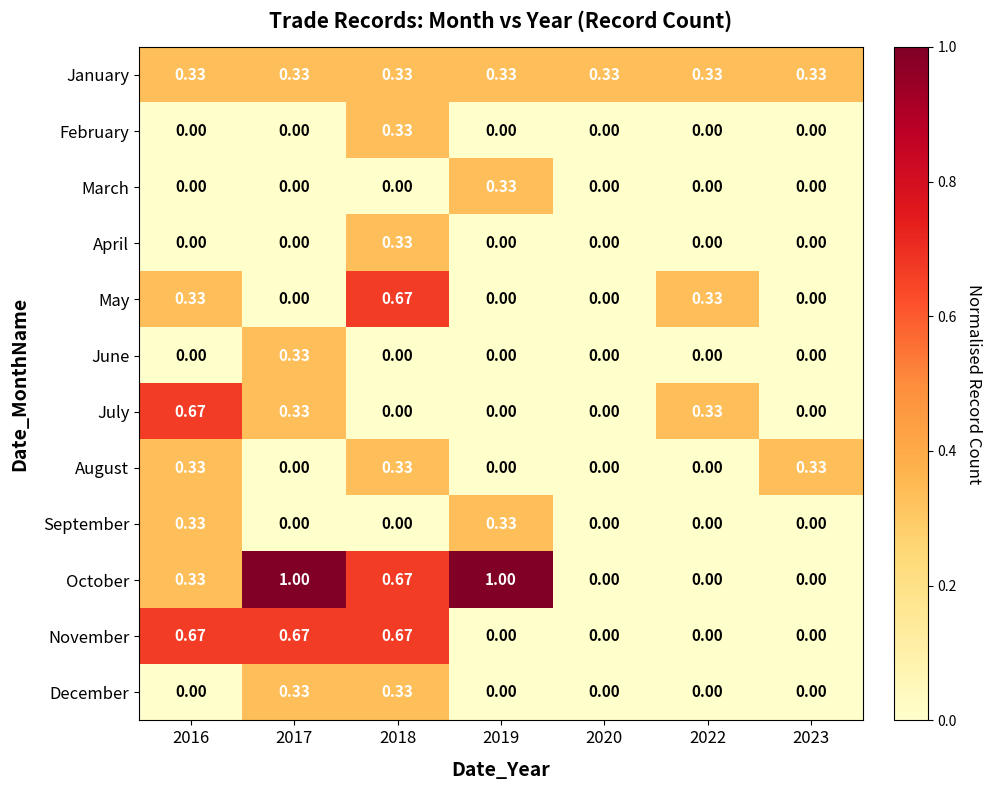

Which series has the largest total across all categories?

October